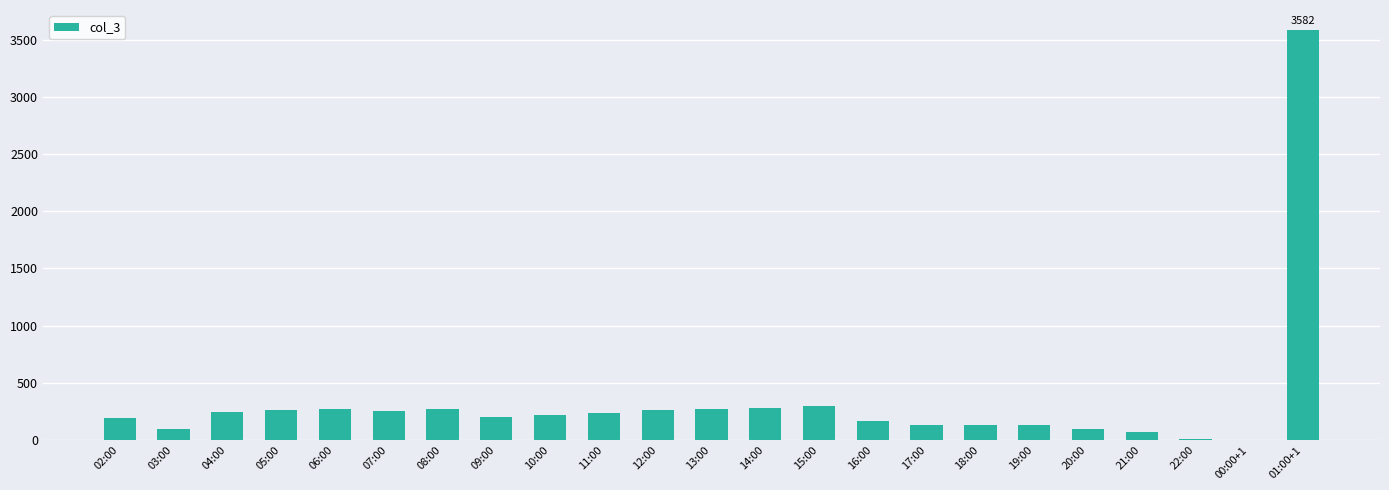

What is the sum of all values?

7691